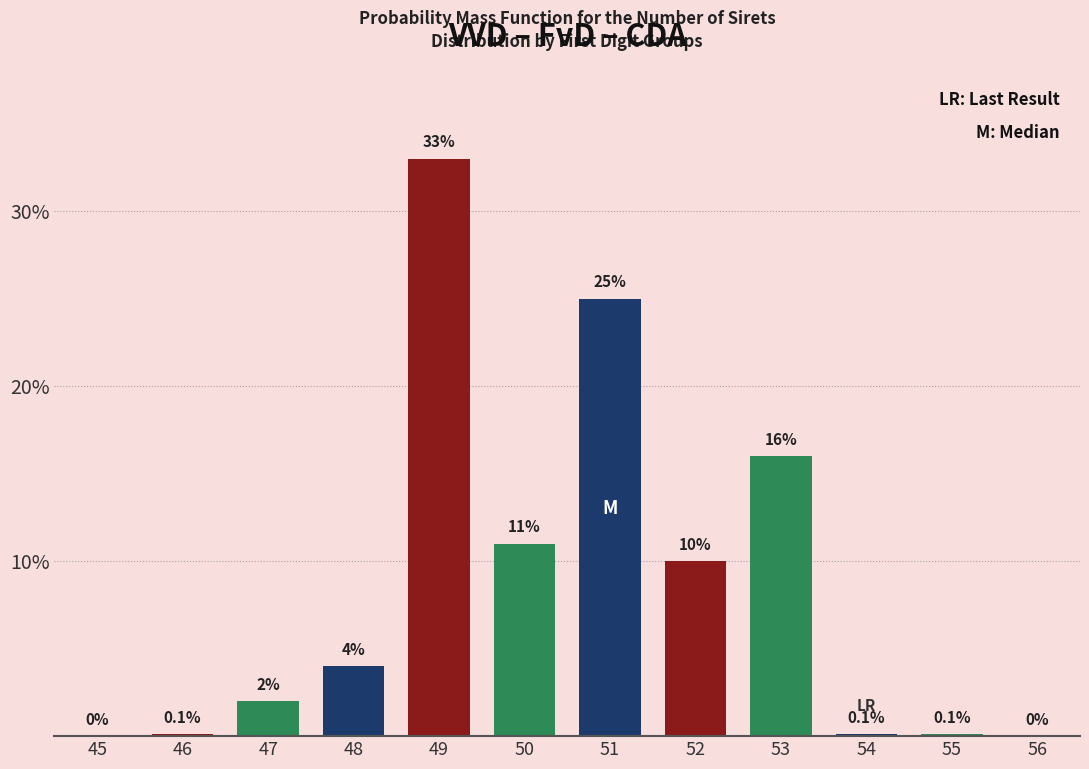

Reading left to right, list all the values displayed in this chart.

45=0.0	46=0.1	47=2.0	48=4.0	49=33.0	50=11.0	51=25.0	52=10.0	53=16.0	54=0.1	55=0.1	56=0.0